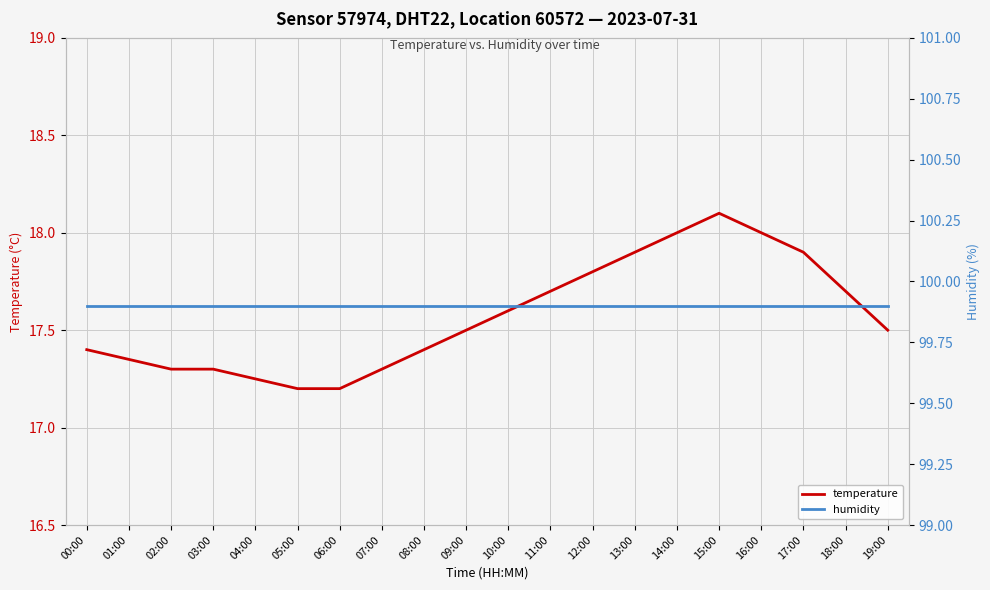

How many distinct data groups are displayed?

2